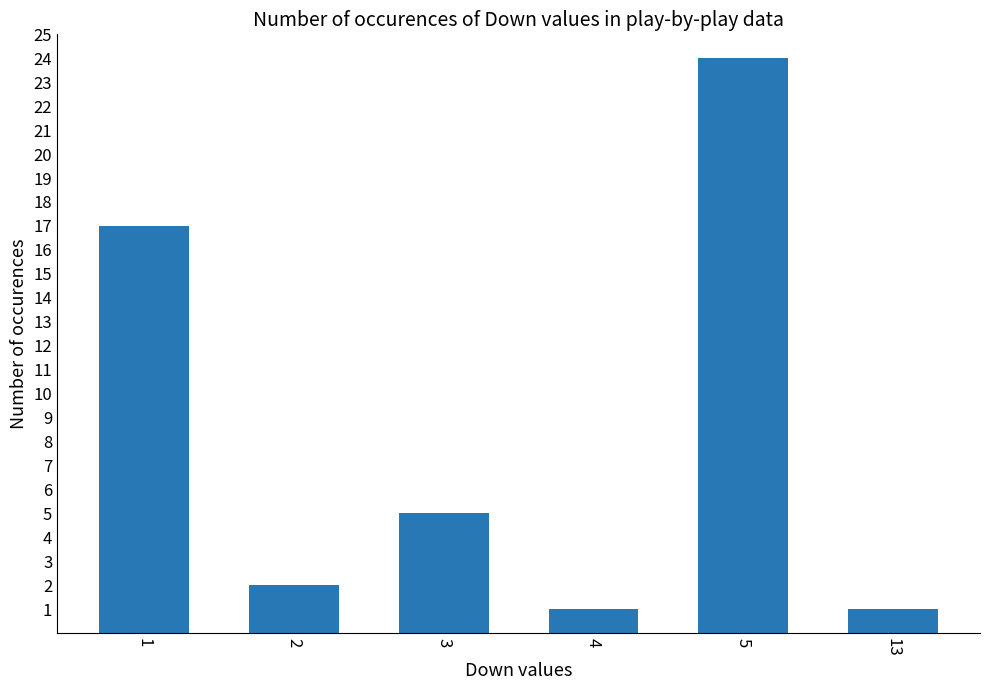

What is the difference between the values at 5 and 4?

23